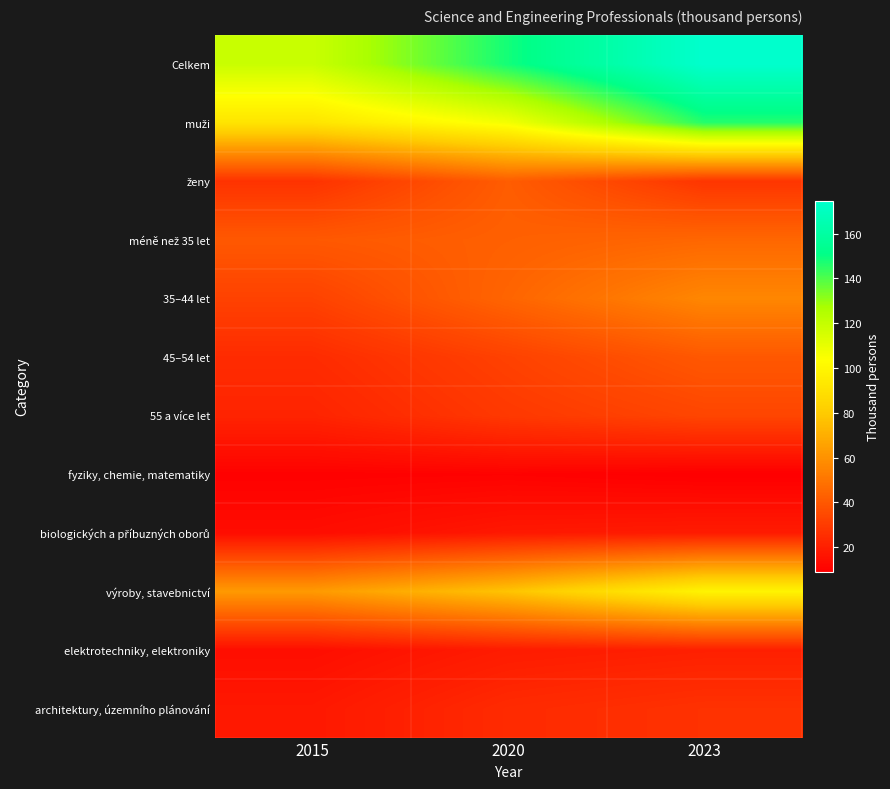

At how many categories does at least one series exceed 68?

3